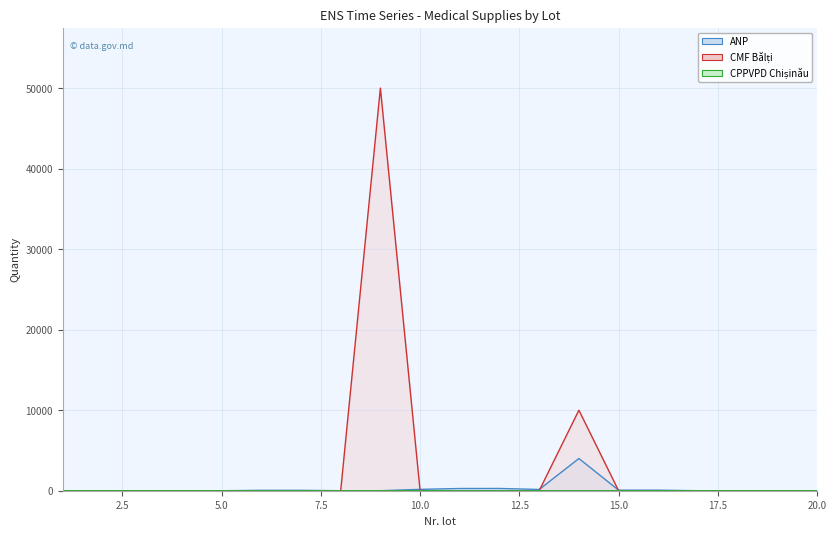

Reading left to right, what are all the values shown in this chart?

ANP: 0	0	0	0	0	50	50	0	0	170	275	280	155	4000	70	70	0	0	0	0
CMF Bălți: 0	0	0	0	0	0	0	0	50000	0	0	0	0	10000	0	0	0	0	0	0
CPPVPD Chișinău: 0	0	0	0	0	0	0	0	0	10	0	0	0	0	0	0	0	0	0	0